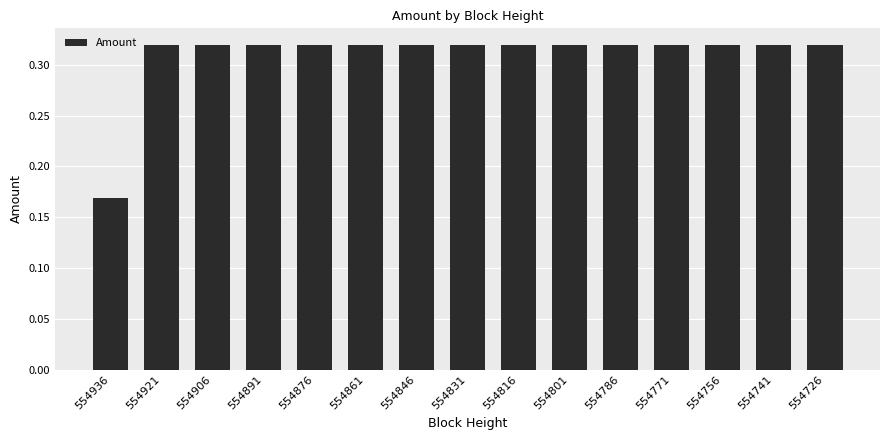

How many series are shown in this chart?

1